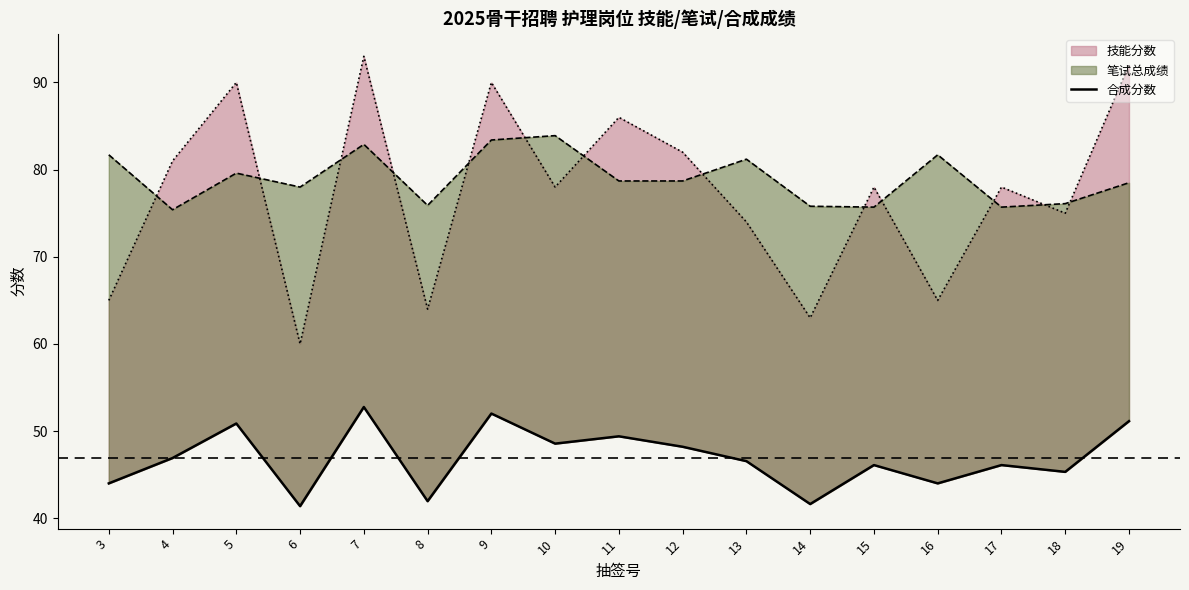

How many values exceed 46?

11